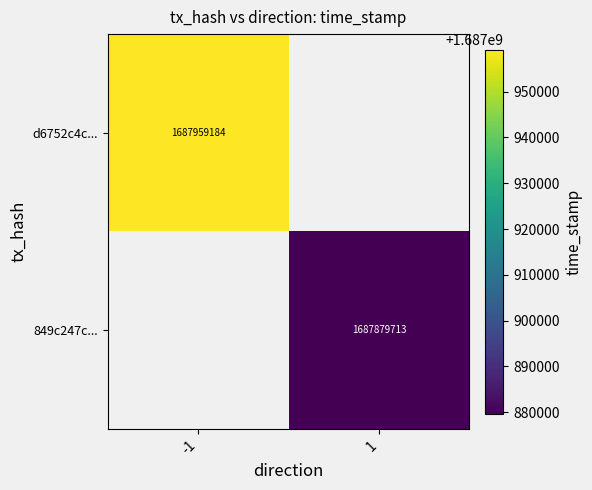

Is the value of 849c247c... at 1 greater than the value of d6752c4c... at -1?

No